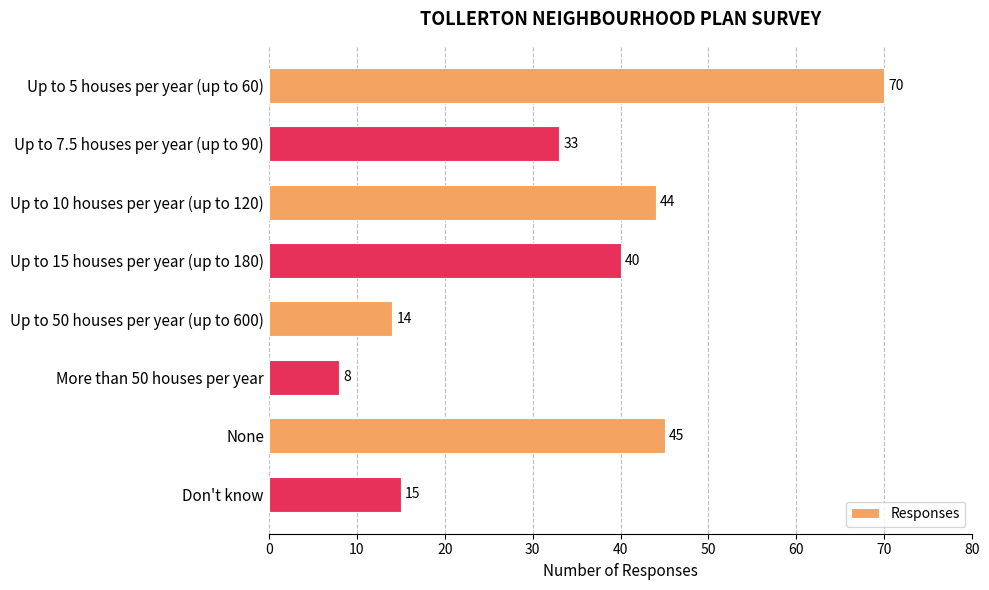

At which label is the value closest to 39?

Up to 15 houses per year (up to 180)